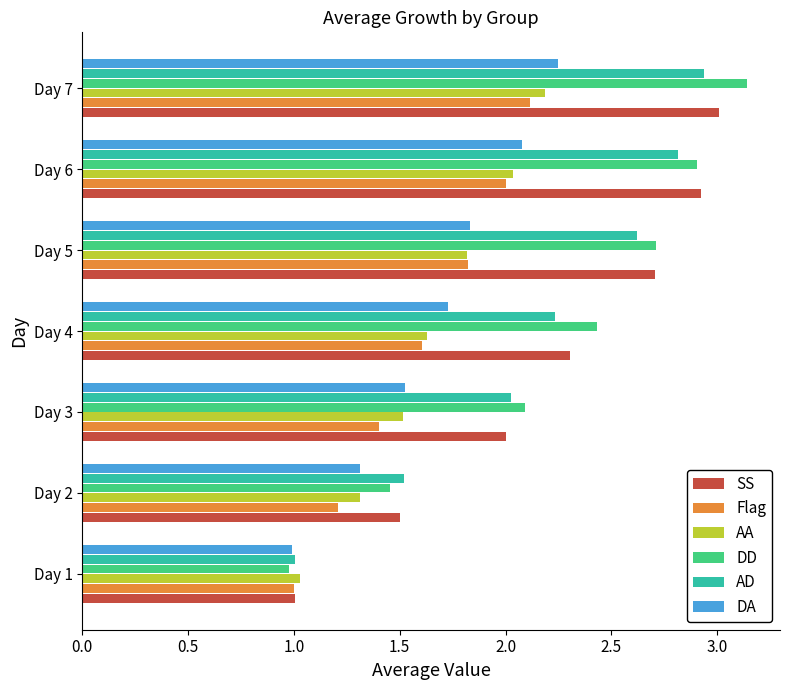

Which series has the largest range (max minus min)?

DD